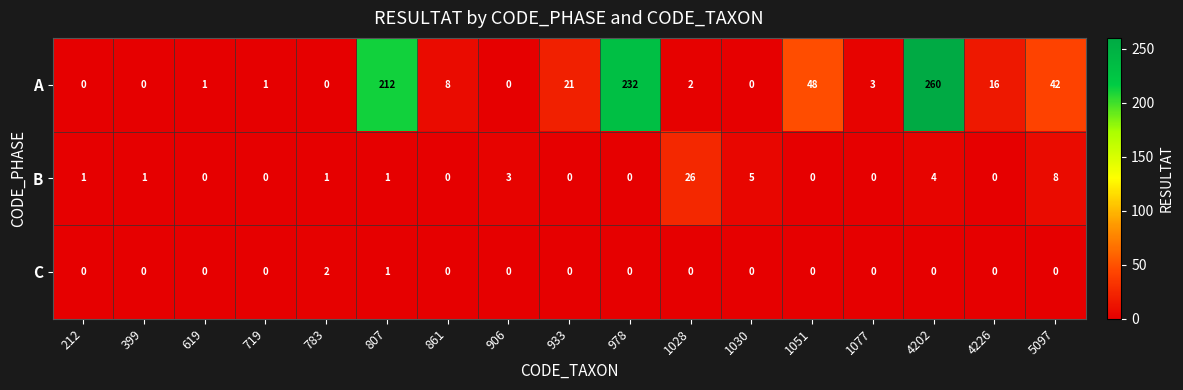

What is the difference between the maximum and minimum values in the B series?

26